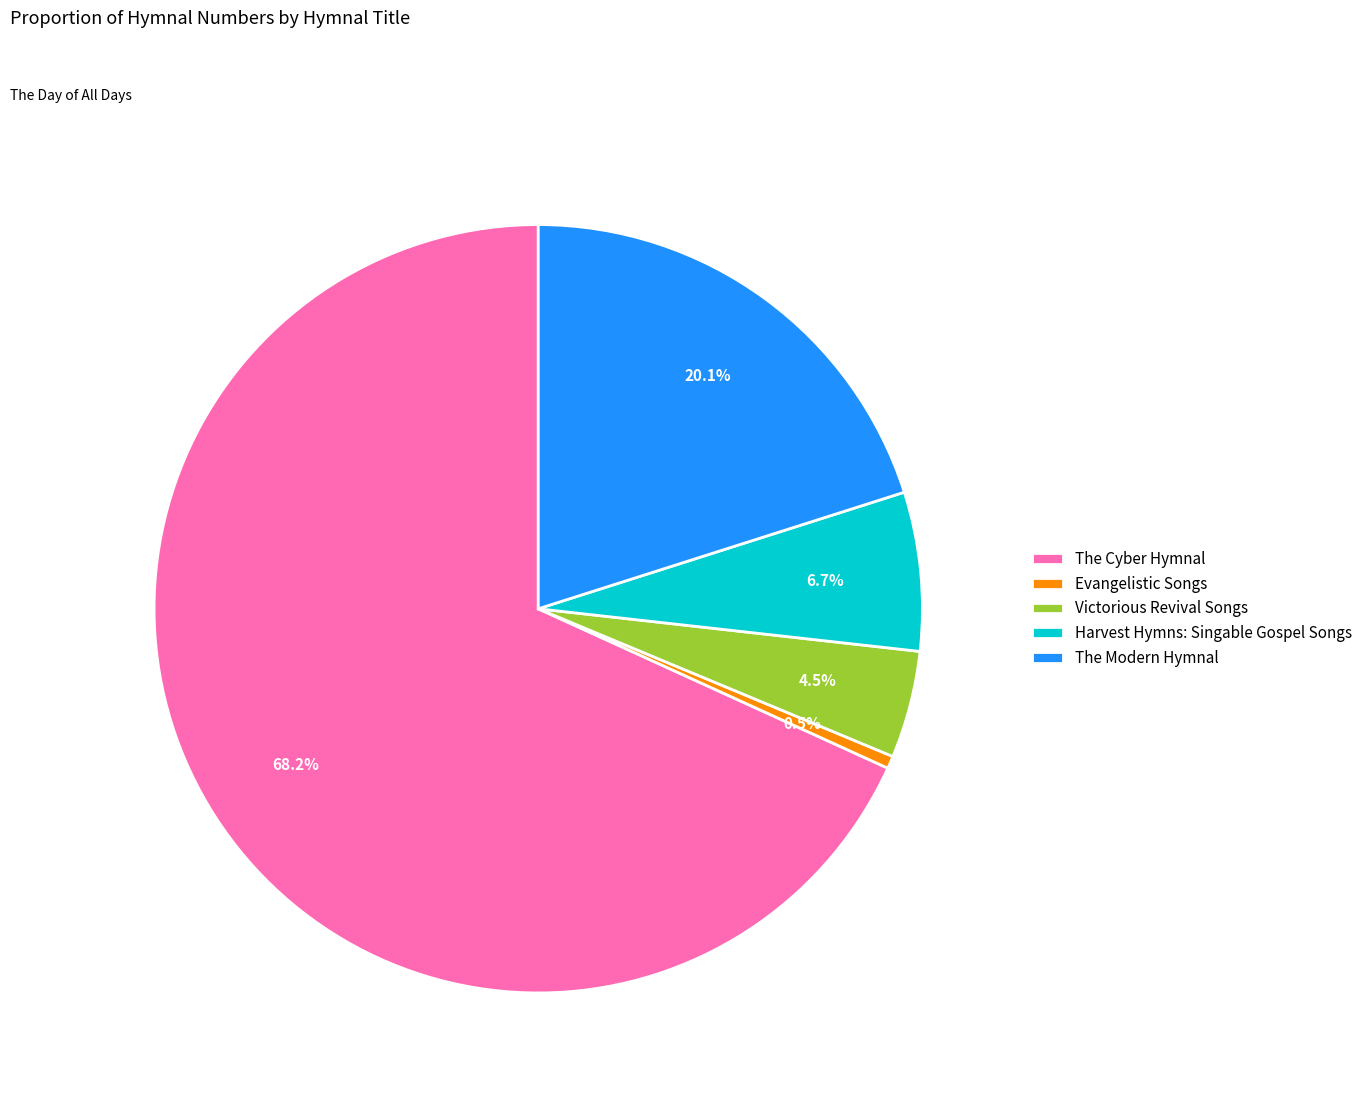

Is there a majority slice in this chart?

Yes